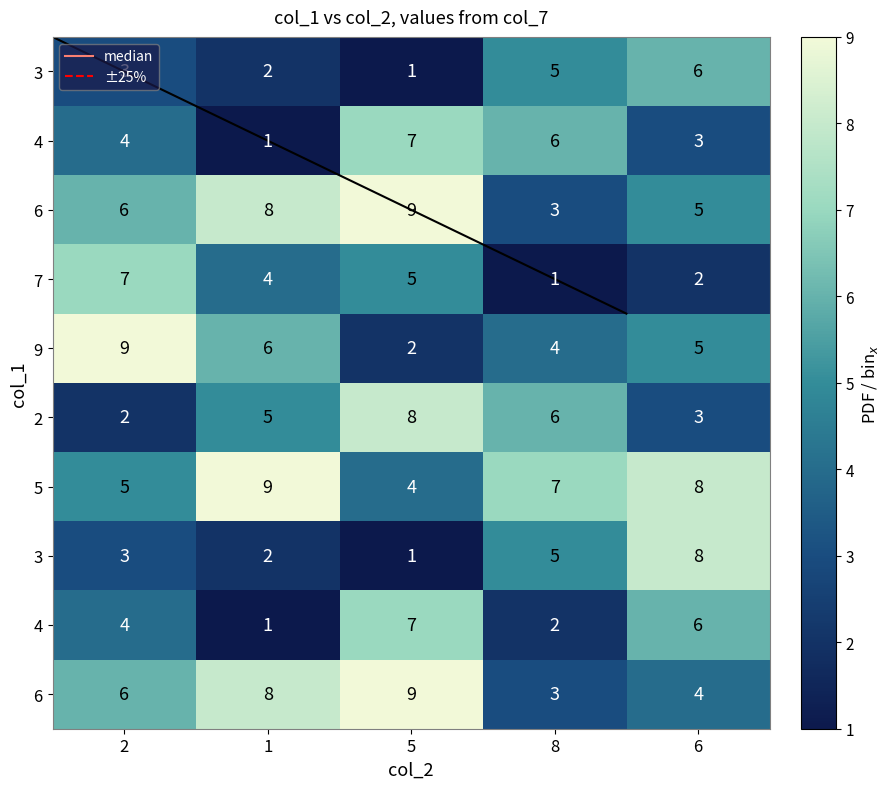

What is the sum of the 7 values at 6 and 2?

9